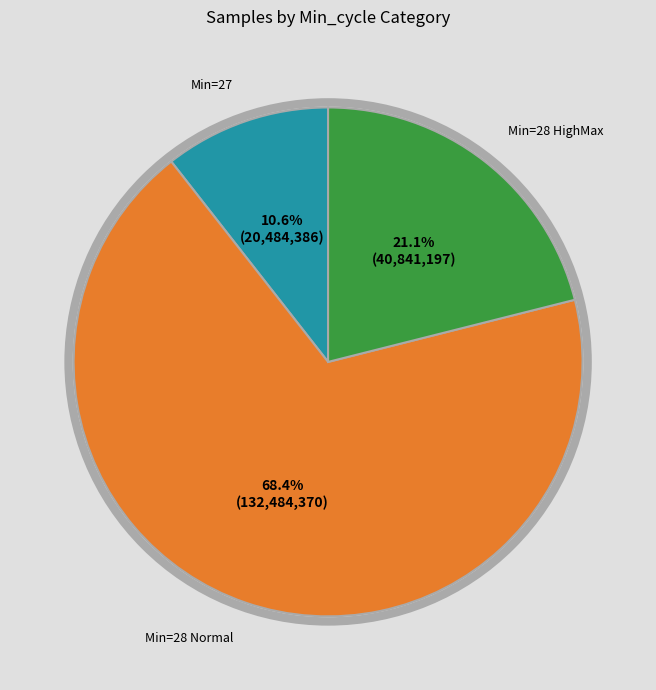

Does any single category account for the majority?

Yes